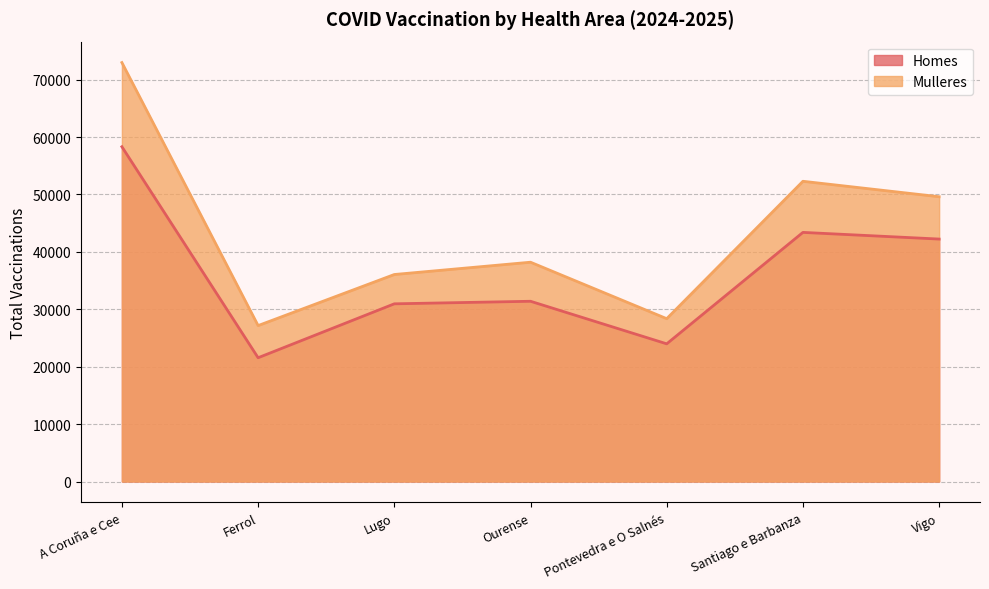

What are all the series names shown in the legend?

Homes, Mulleres